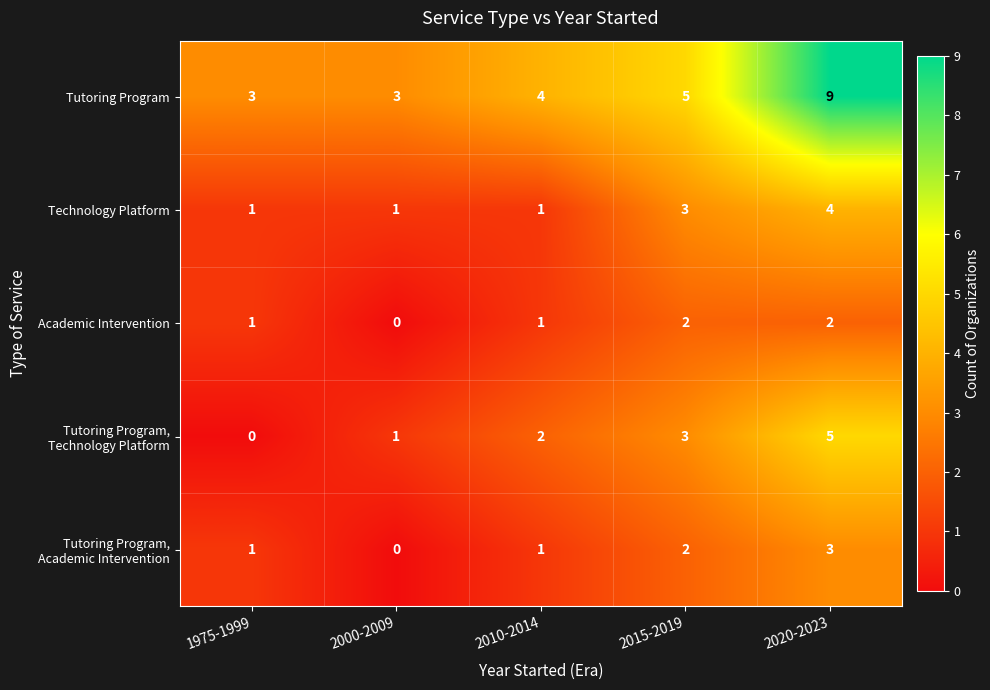

At which category is the sum across all series the highest?

2020-2023